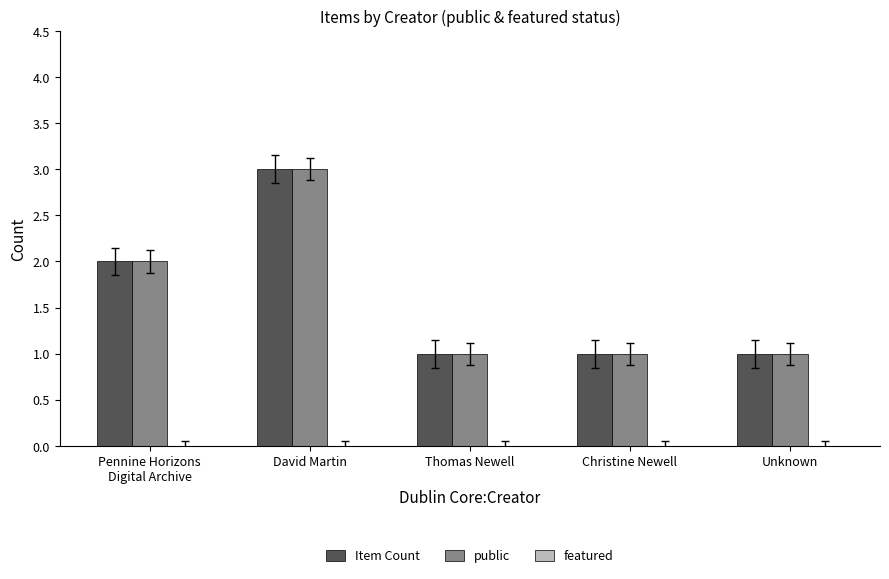

What position from the left is Pennine Horizons
Digital Archive?

1